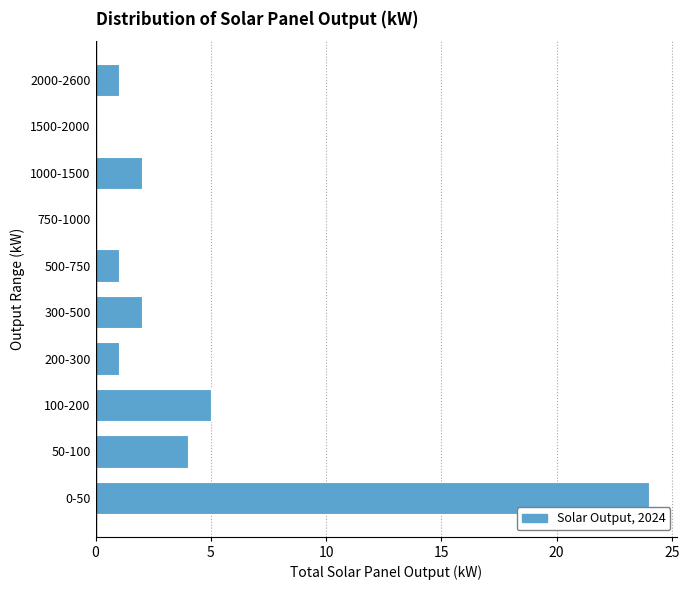

Reading top to bottom, transcribe all the data shown in this chart.

2000-2600=1	1500-2000=0	1000-1500=2	750-1000=0	500-750=1	300-500=2	200-300=1	100-200=5	50-100=4	0-50=24